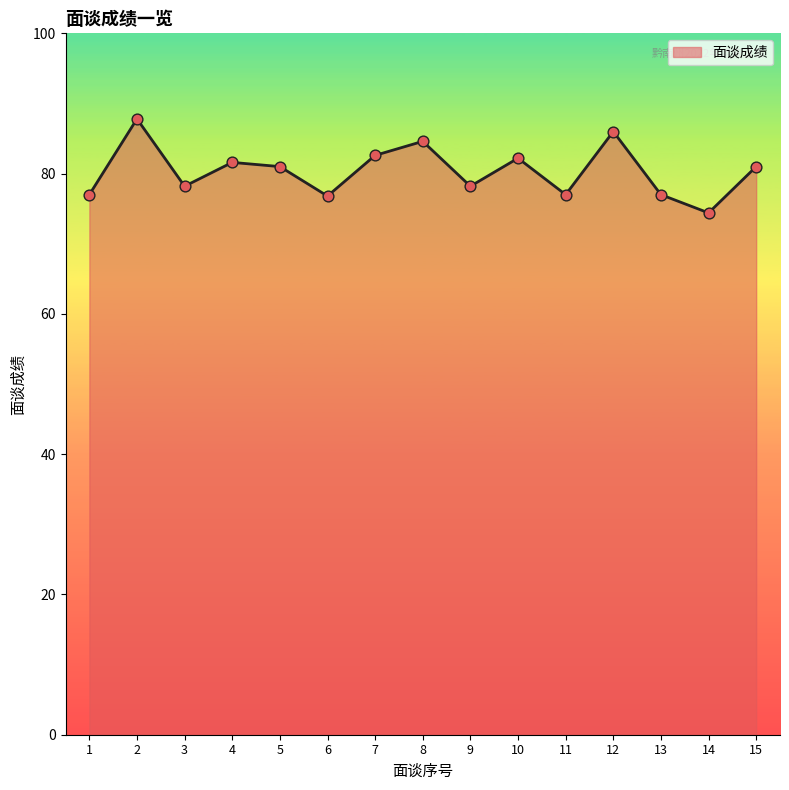

Approximately how many times larger is the value at 10 compared to 7?

1.0